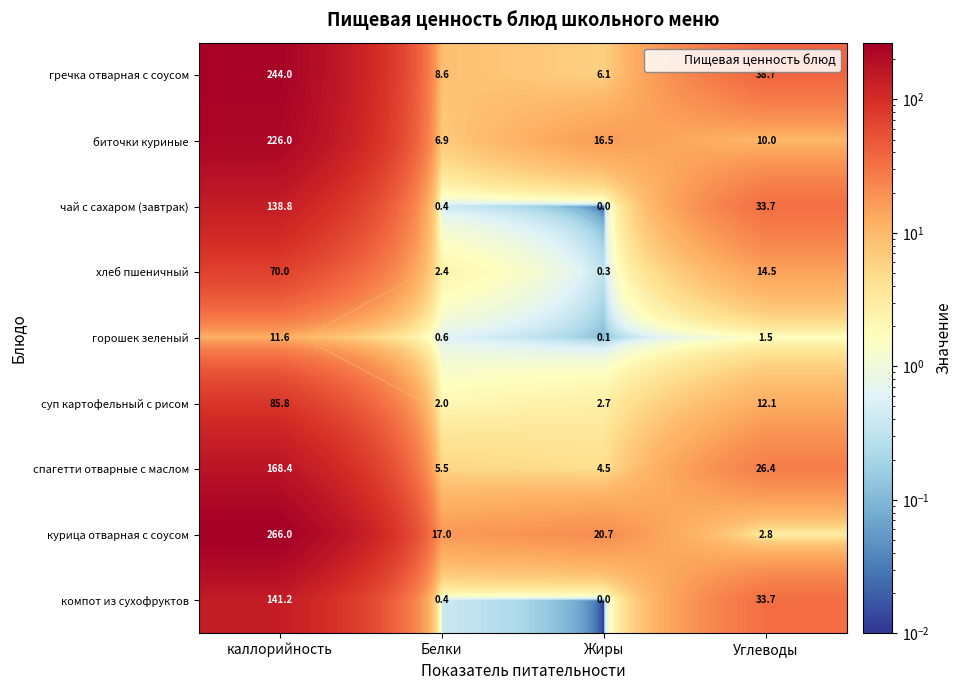

What is the difference between the maximum and minimum values in the биточки куриные series?

219.1